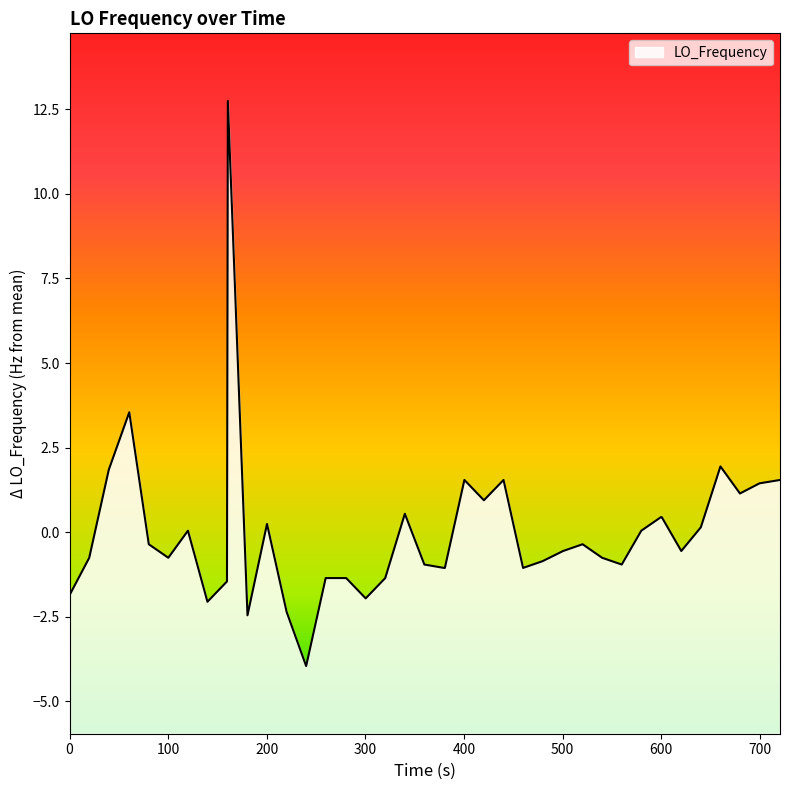

What is the difference between the maximum and minimum values?

16.7